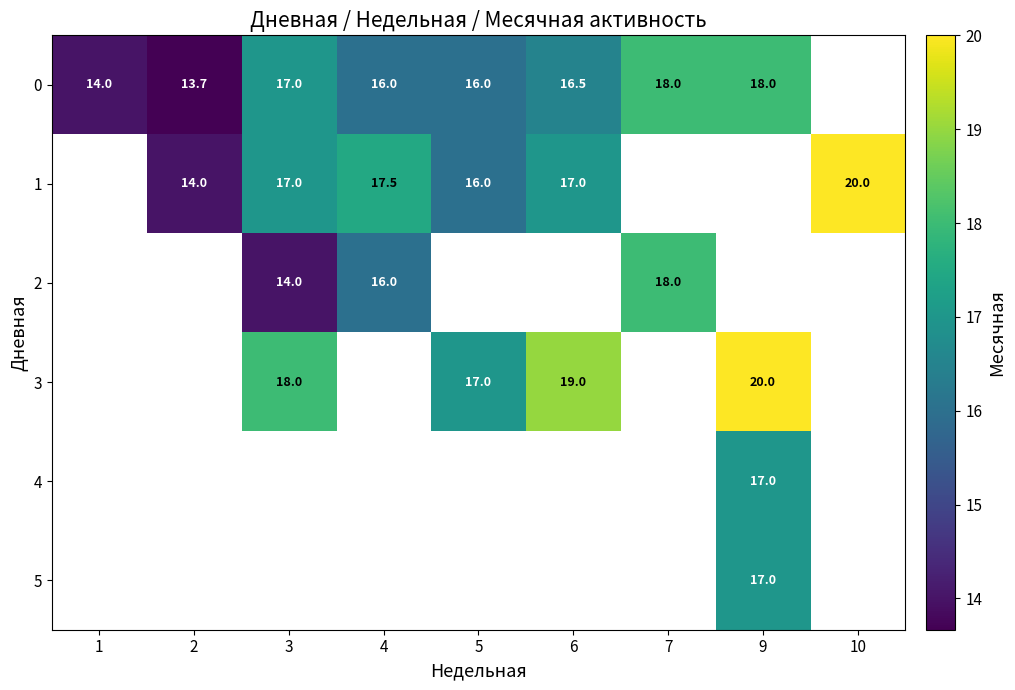

The value of 2 at 7 is 28.0. True or false?

False